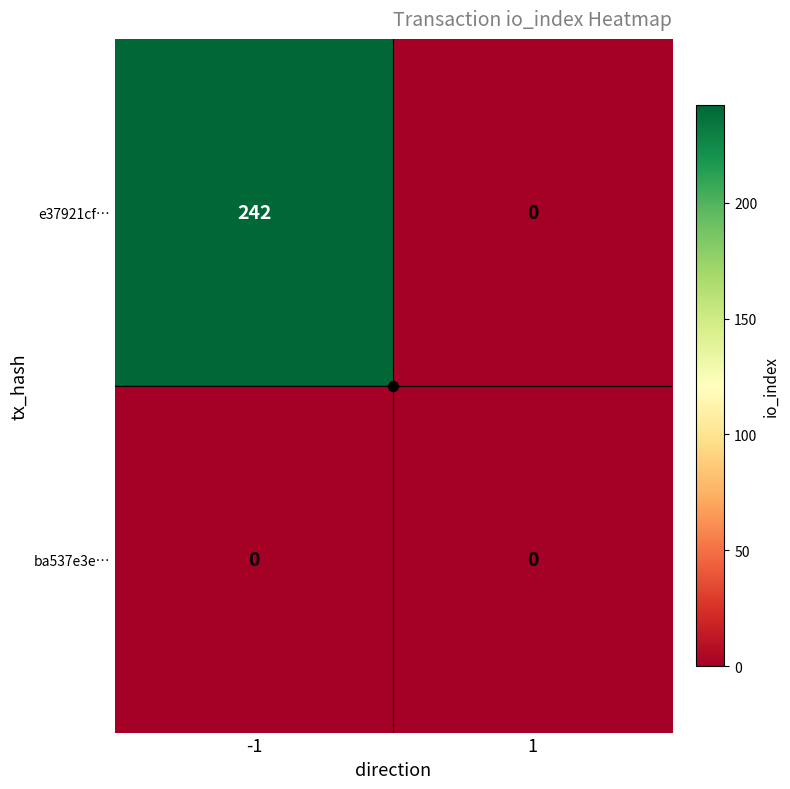

Count the number of categories in the chart.

2